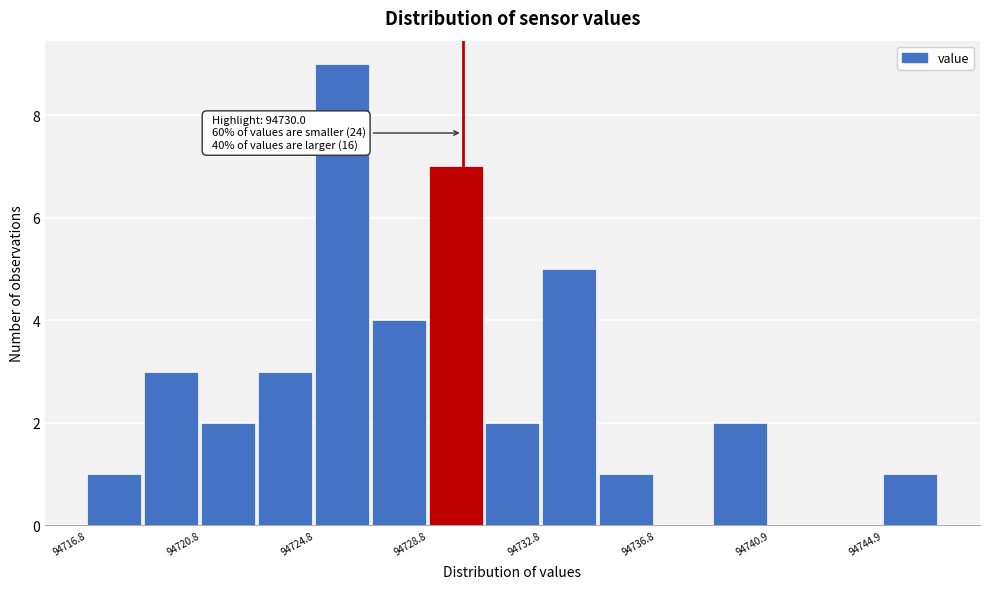

Which range on the x-axis has the tallest bar?

94725 to 94727